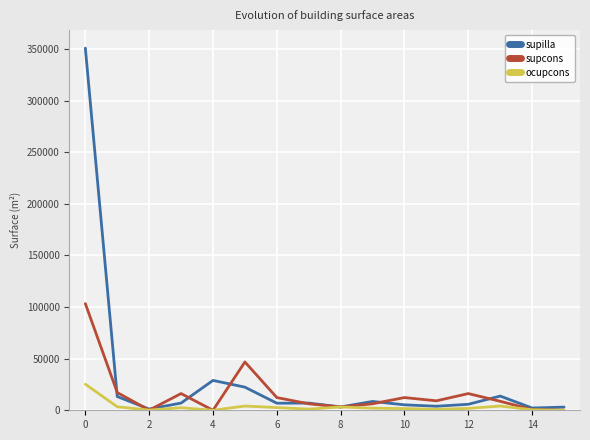

Rank the series by their maximum value, from highest to lowest.

supilla, supcons, ocupcons